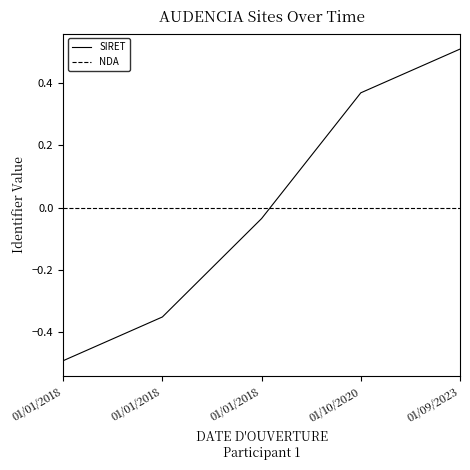

Reading right to left, what are all the values shown in this chart?

SIRET: 01/09/2023=0.5	01/10/2020=0.4	01/01/2018=-0.0	01/01/2018=-0.4	01/01/2018=-0.5
NDA: 01/09/2023=0.0	01/10/2020=0.0	01/01/2018=0.0	01/01/2018=0.0	01/01/2018=0.0